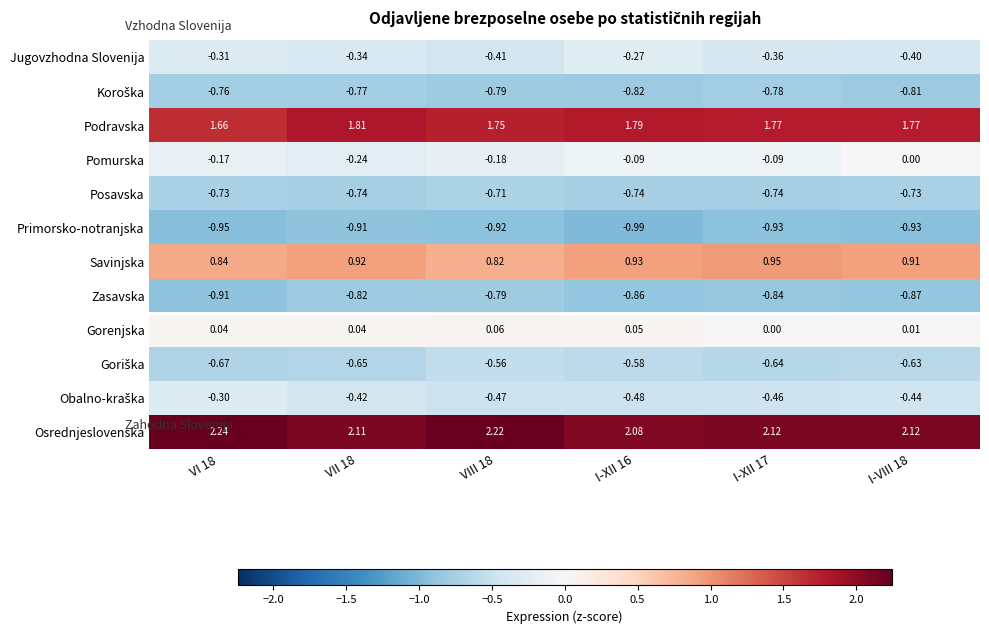

Is the value of Gorenjska at VIII 18 greater than the value of Podravska at VI 18?

No